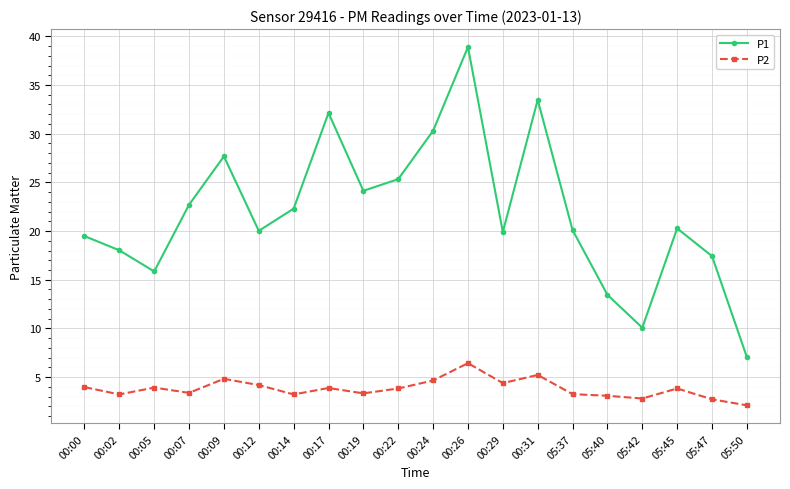

What is the sum of the P2 values at 00:09 and 00:22?

8.7